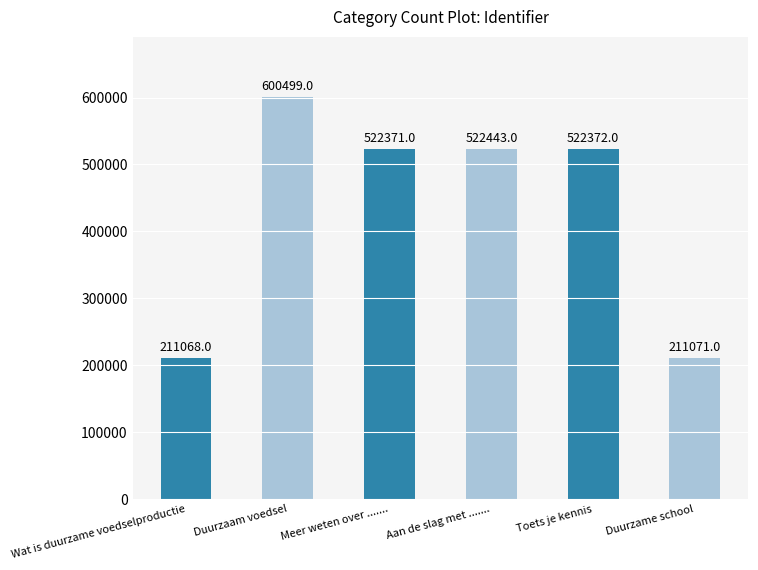

What is the difference between the maximum and minimum values?

389431